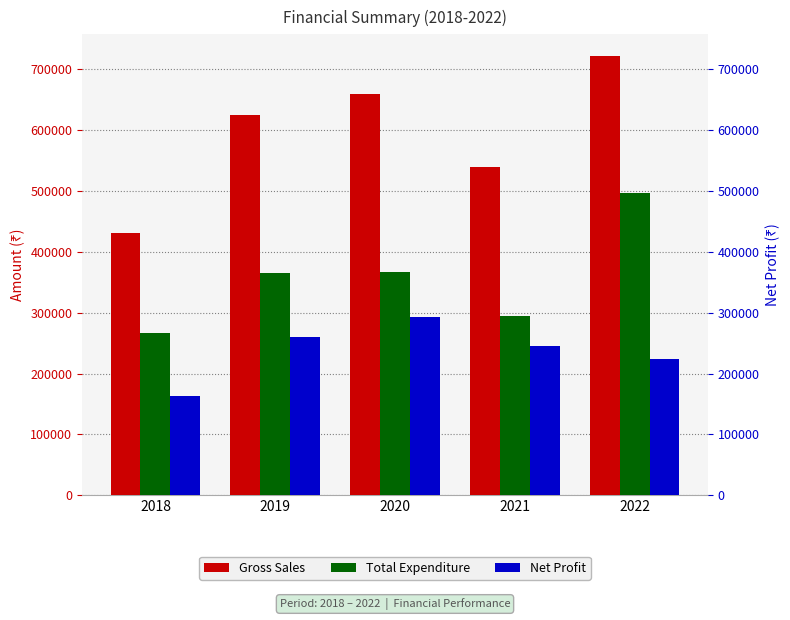

At which category is the sum across all series the highest?

2022